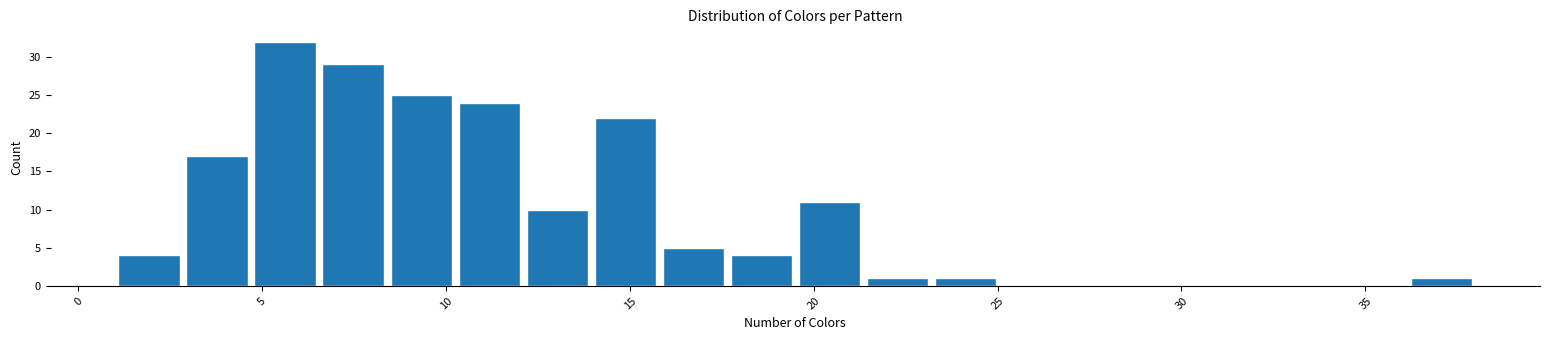

Read against the x-axis, roughly where is the centre of the tallest bar?

5.5